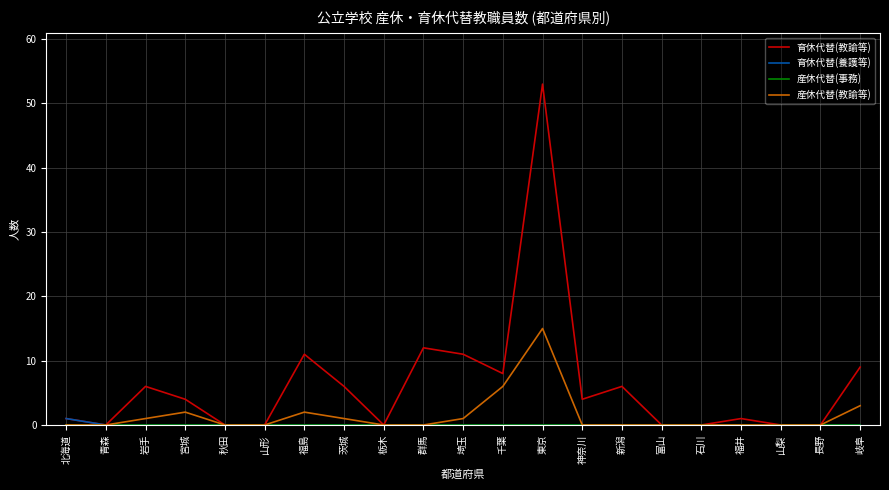

At which category is the sum across all series the highest?

東京